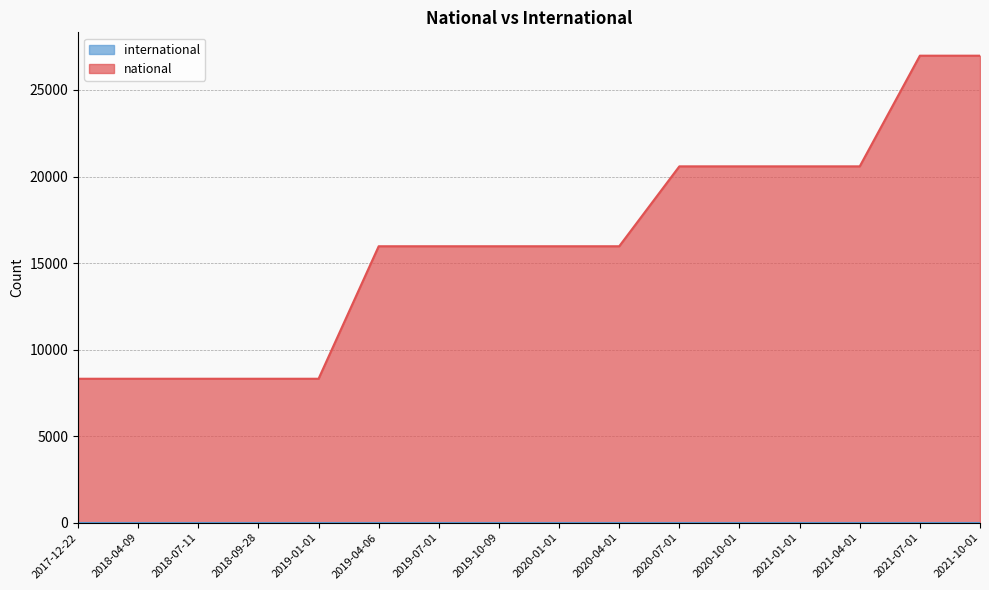

Approximately how many times larger is the value at 2021-01-01 compared to 2017-12-22?

2.5